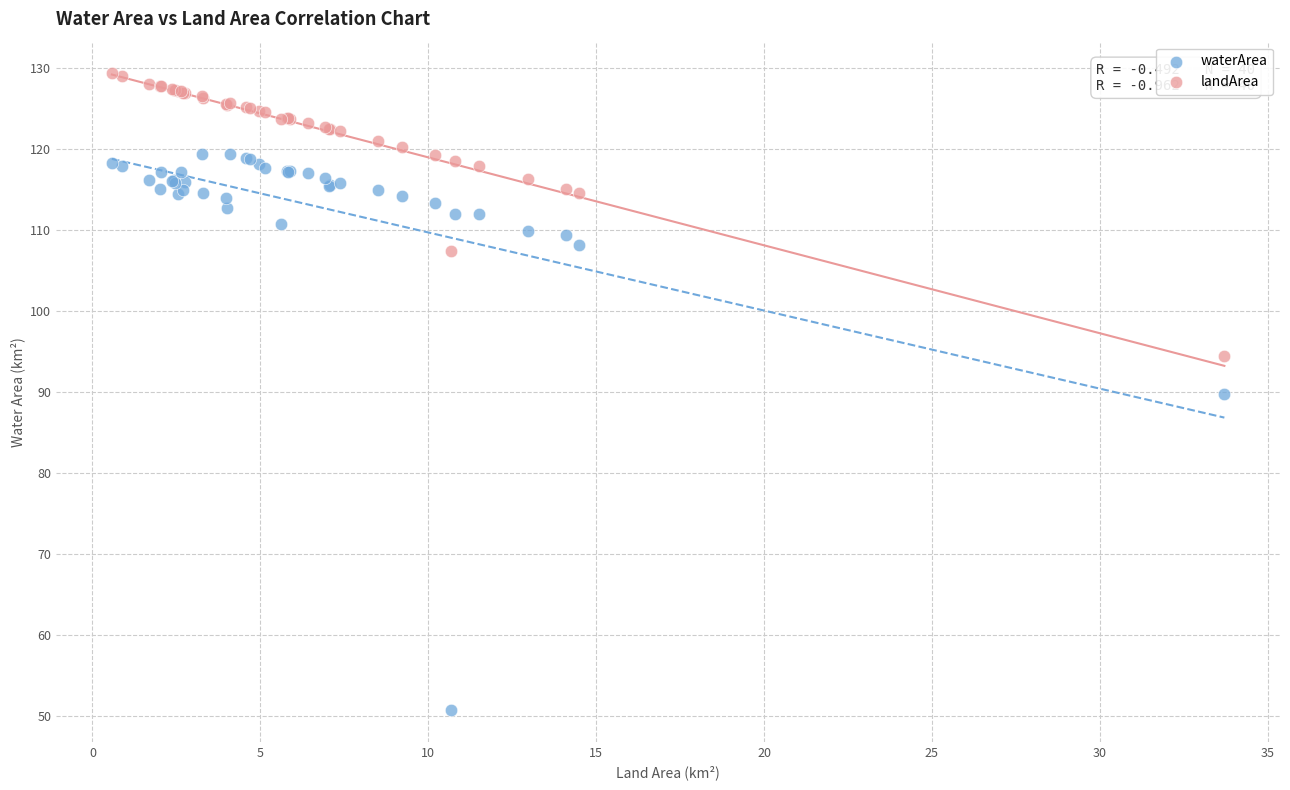

What are all the series names shown in the legend?

waterArea, landArea